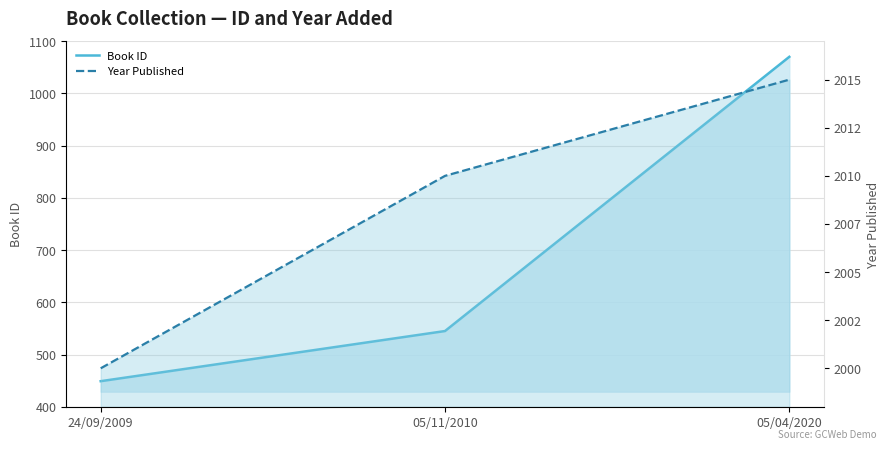

How many values in the Book ID series are below 545?

1